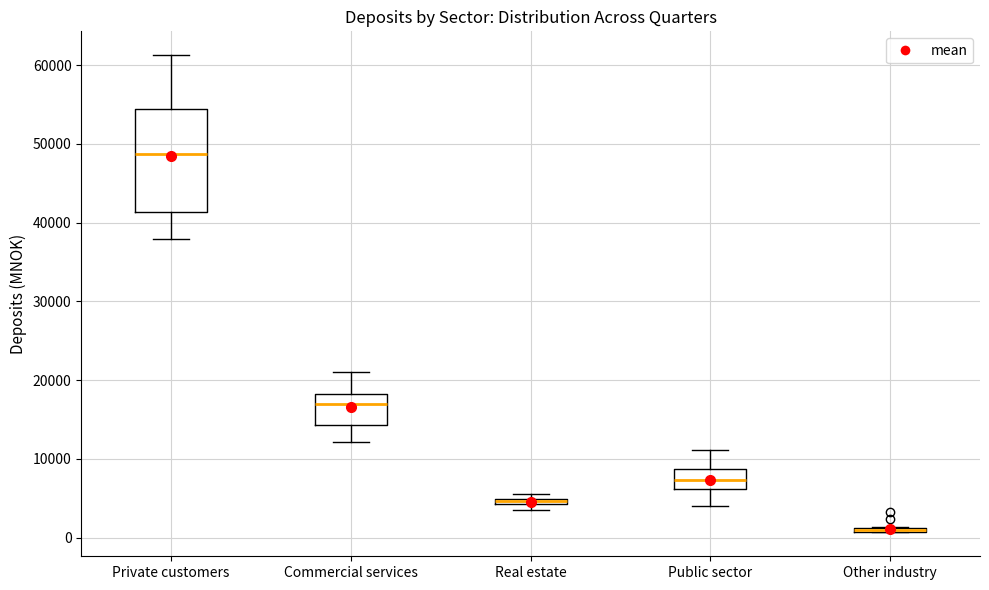

Which box is the tallest, from its lower edge to its upper edge?

Private customers